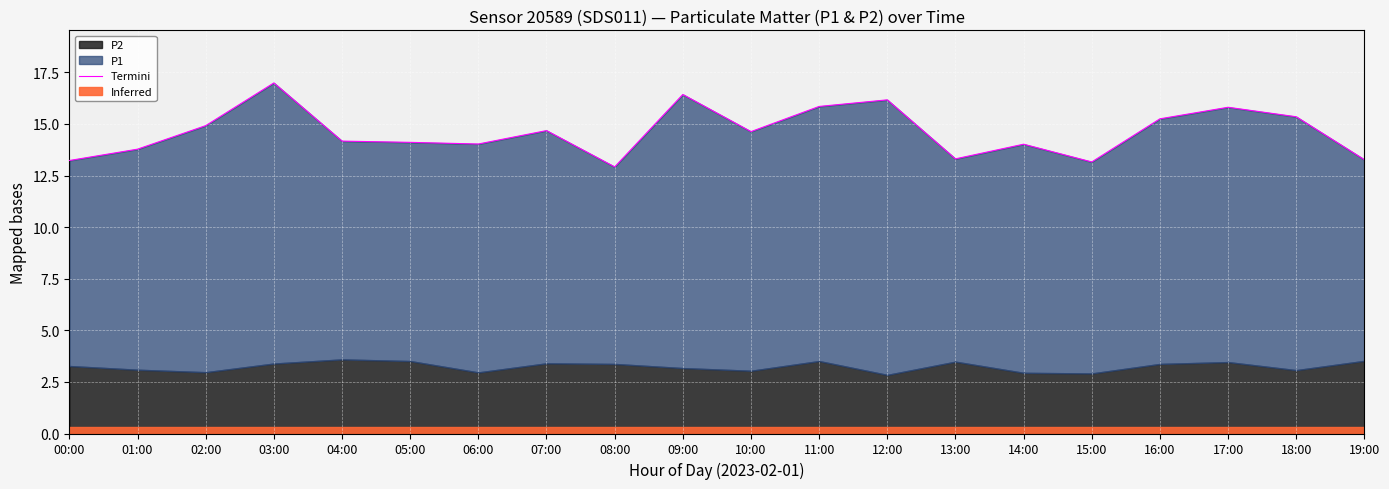

Where is the first local minimum?

06:00